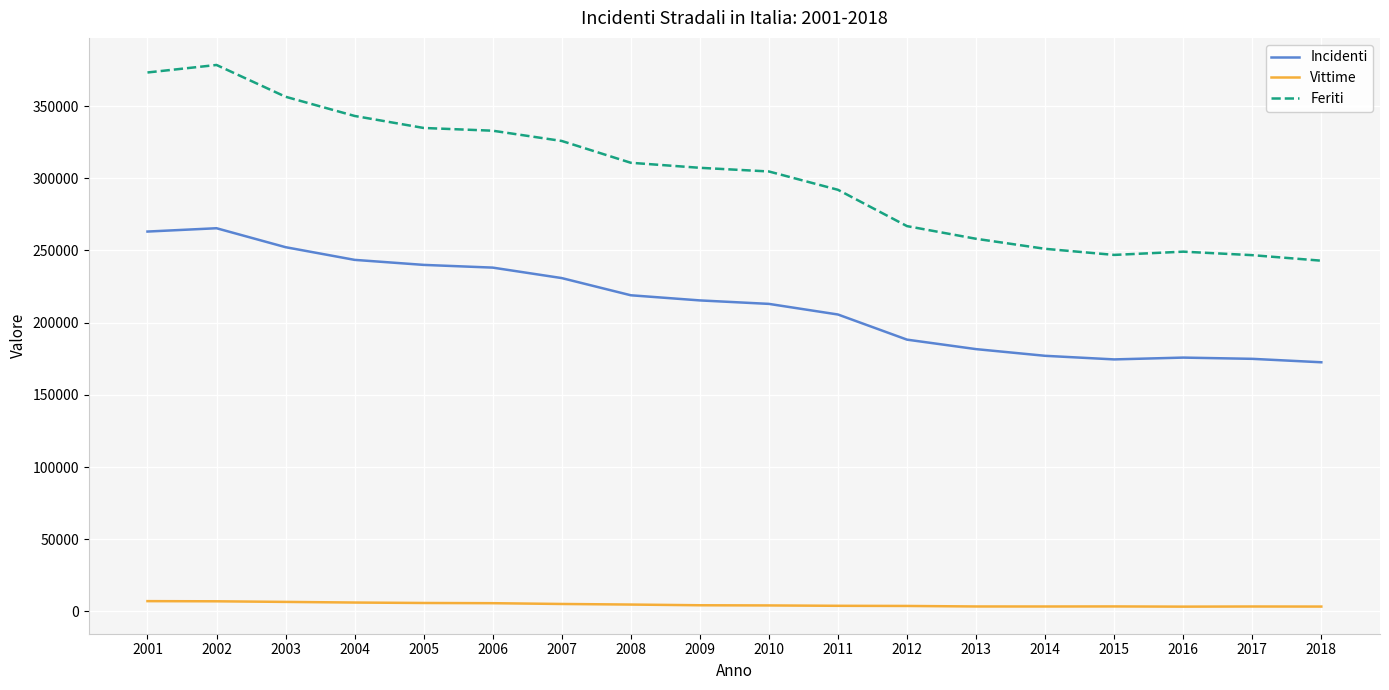

What is the difference between the maximum and second lowest values in the Vittime series?

3762